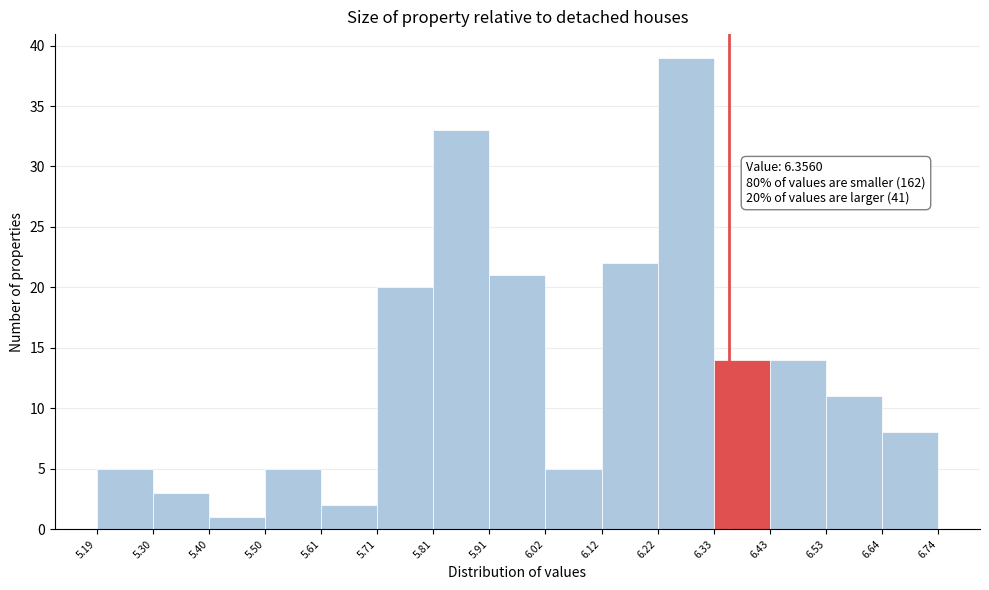

Which range on the x-axis has the tallest bar?

6.22 to 6.33